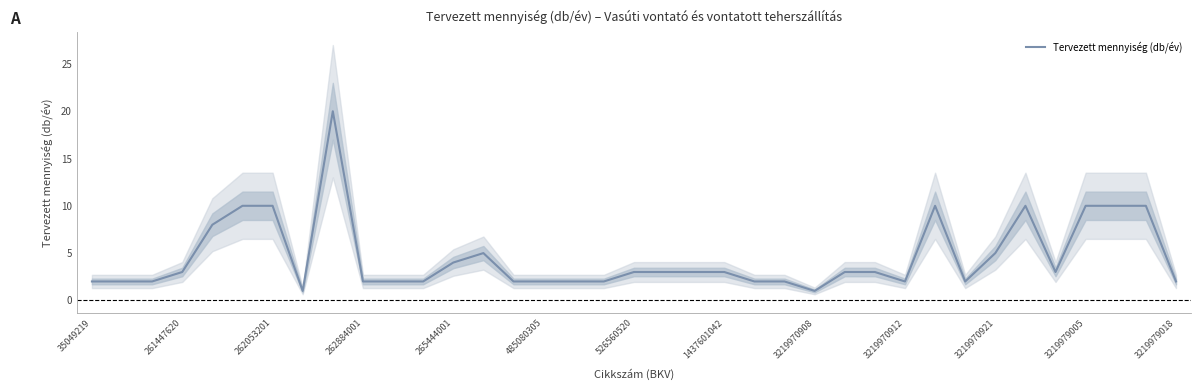

What is the maximum value shown in the chart?

20